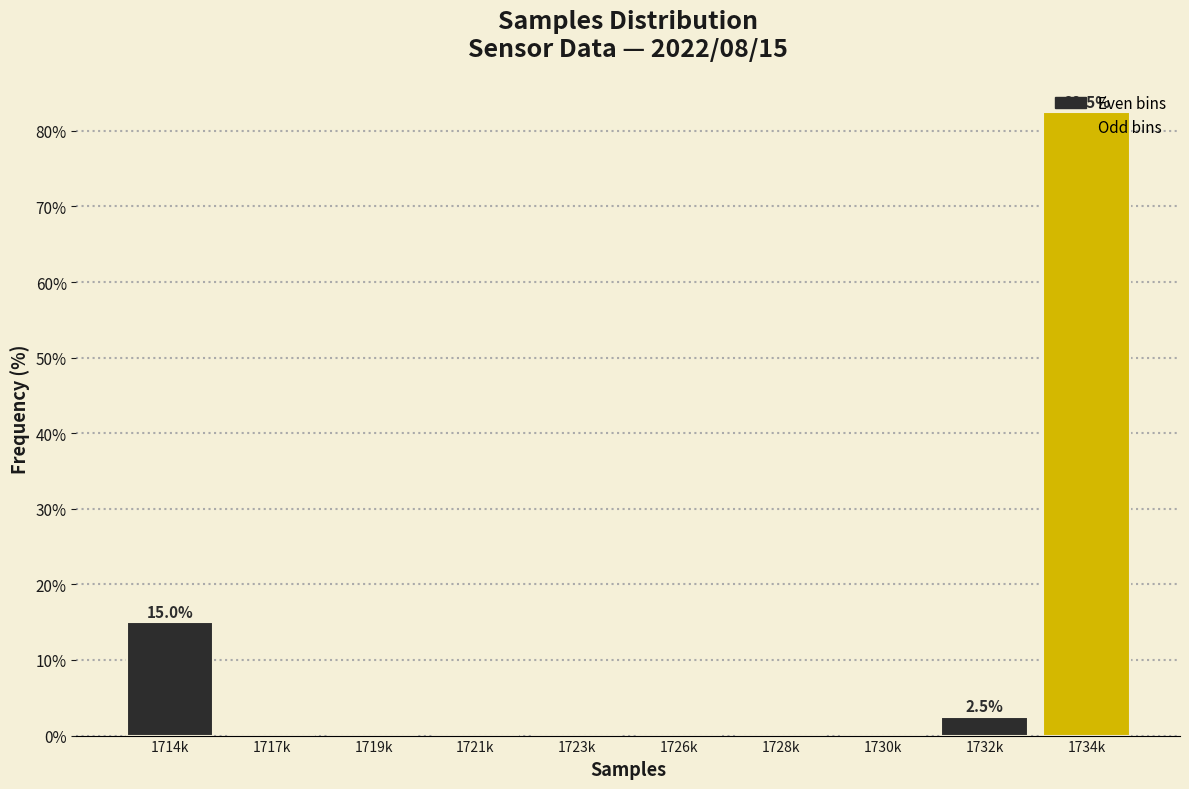

The chart shows a value of 23.2 at 1714k. True or false?

False